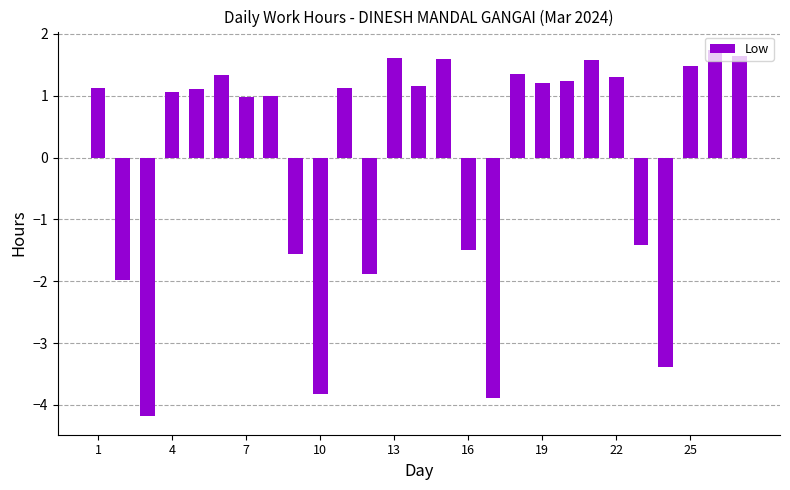

What is the difference between the maximum and minimum values?

5.9